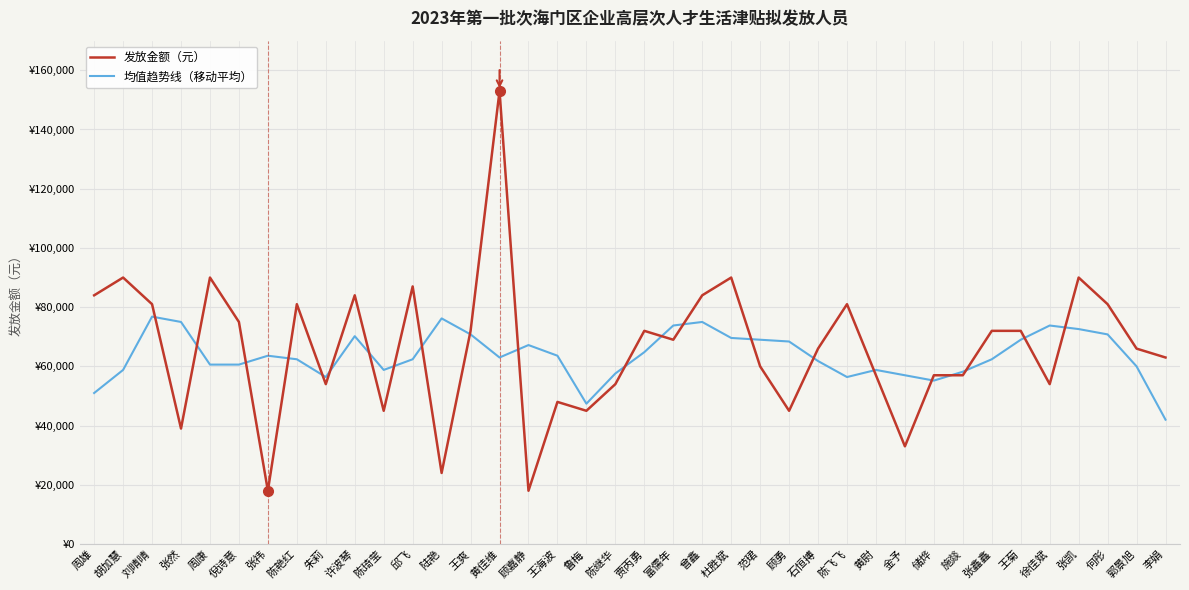

Is this an area chart (filled region under the line)?

No